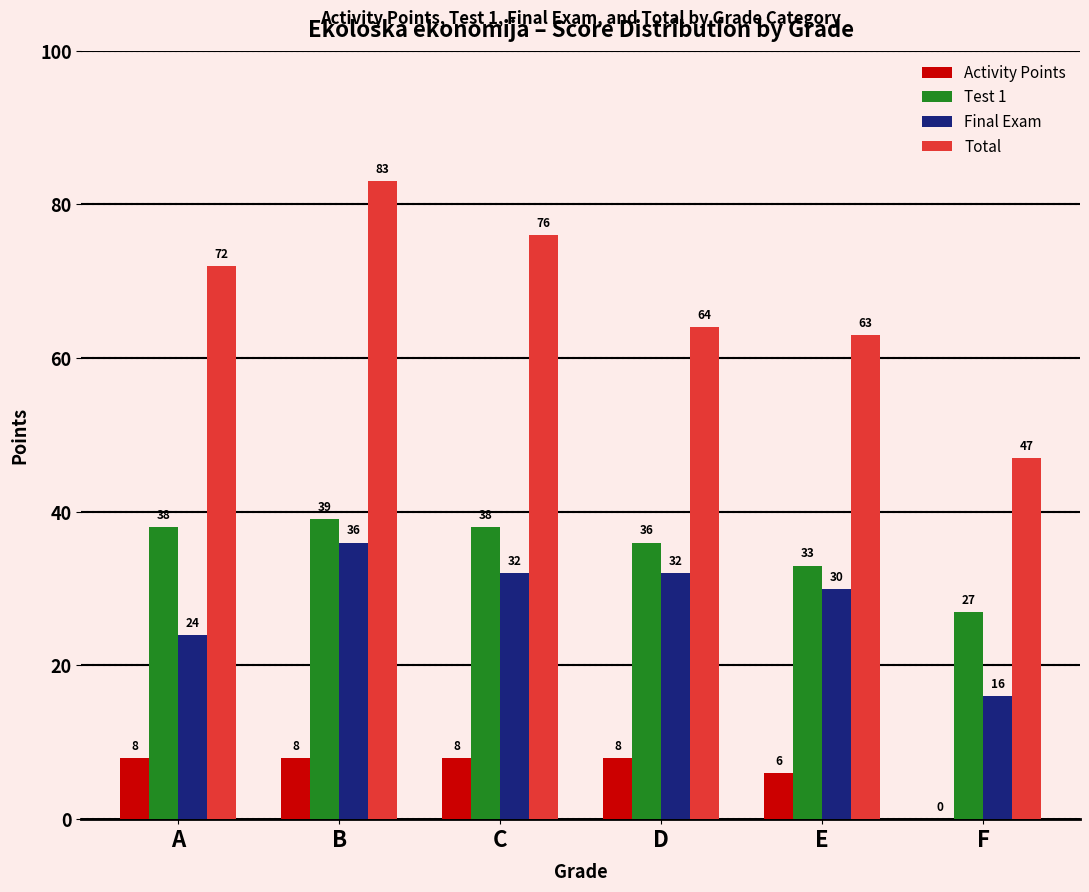

At which label is Test 1 closest to 33?

E